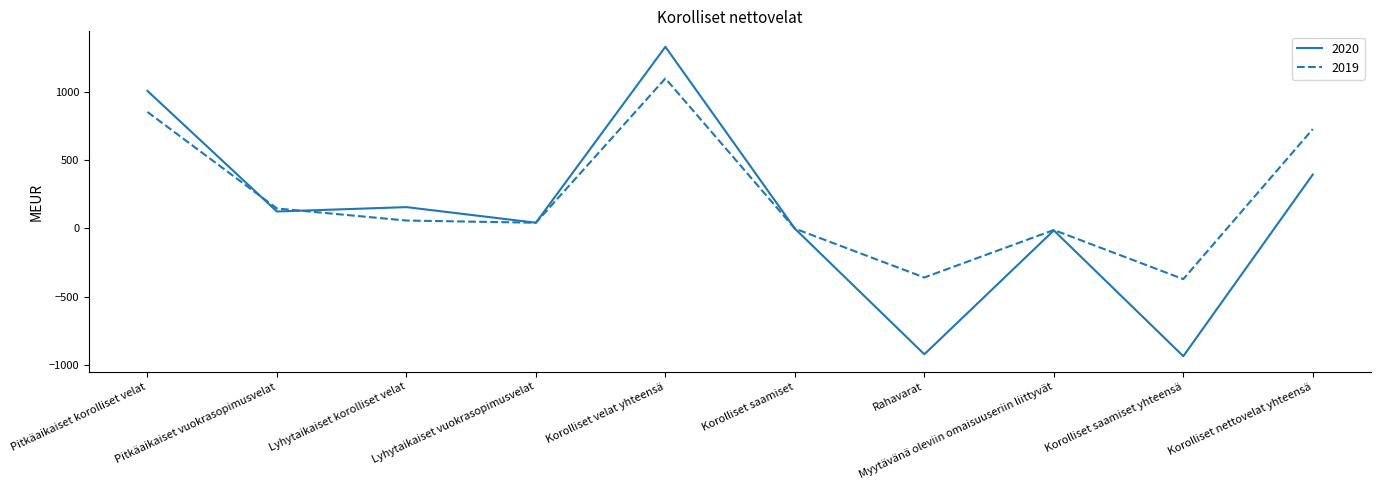

Where is 2019 nearest to the value 363?

Pitkäaikaiset vuokrasopimusvelat